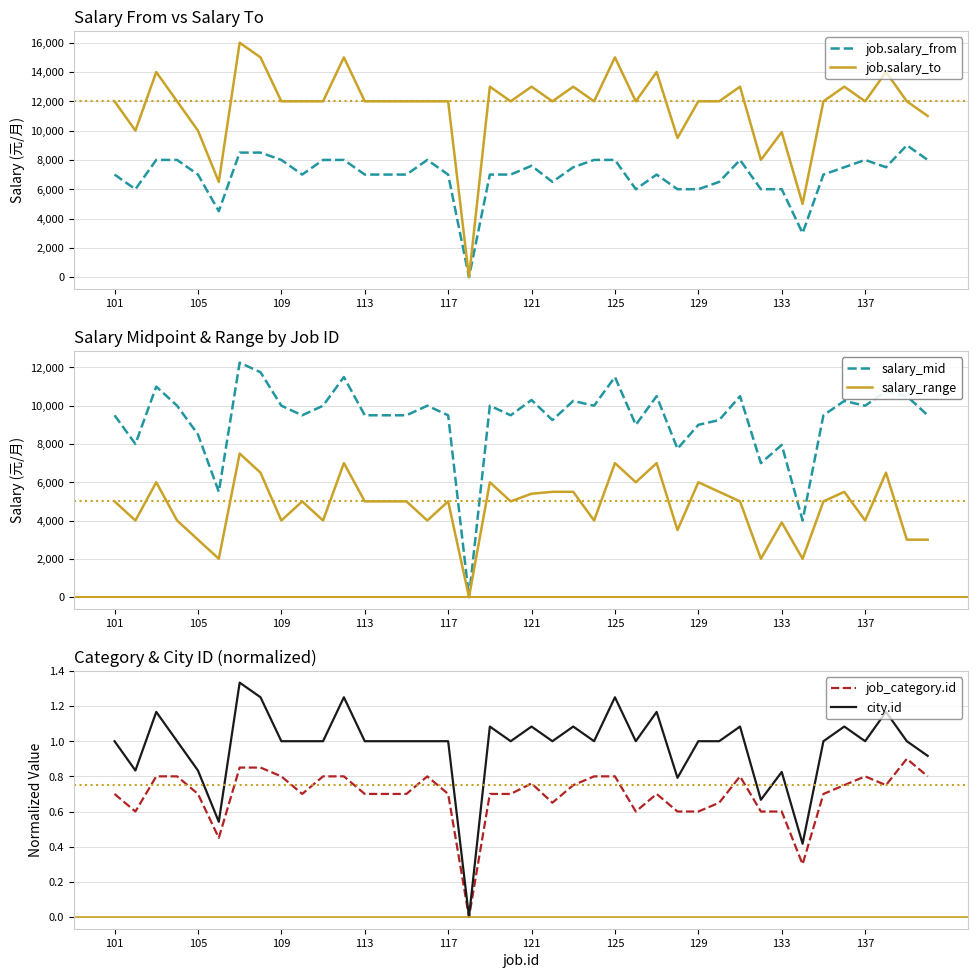

What is the value of the job.salary_to point at the 15th from the left?

12000.0